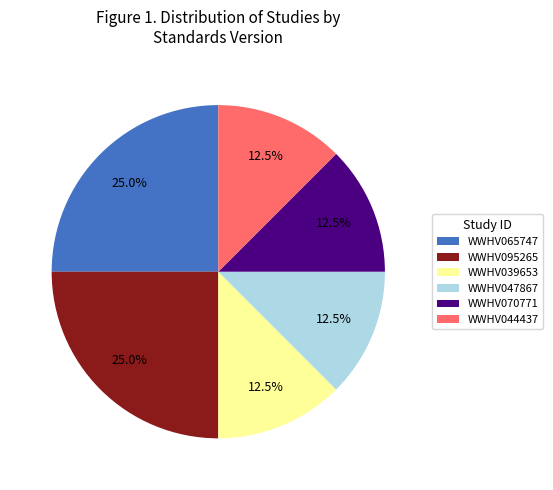

To the nearest percent, what is the average slice percentage?

17%